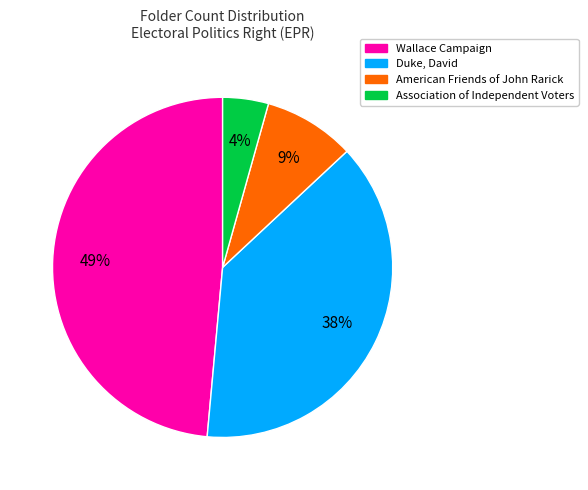

The Duke, David slice represents 38% of the pie. True or false?

True